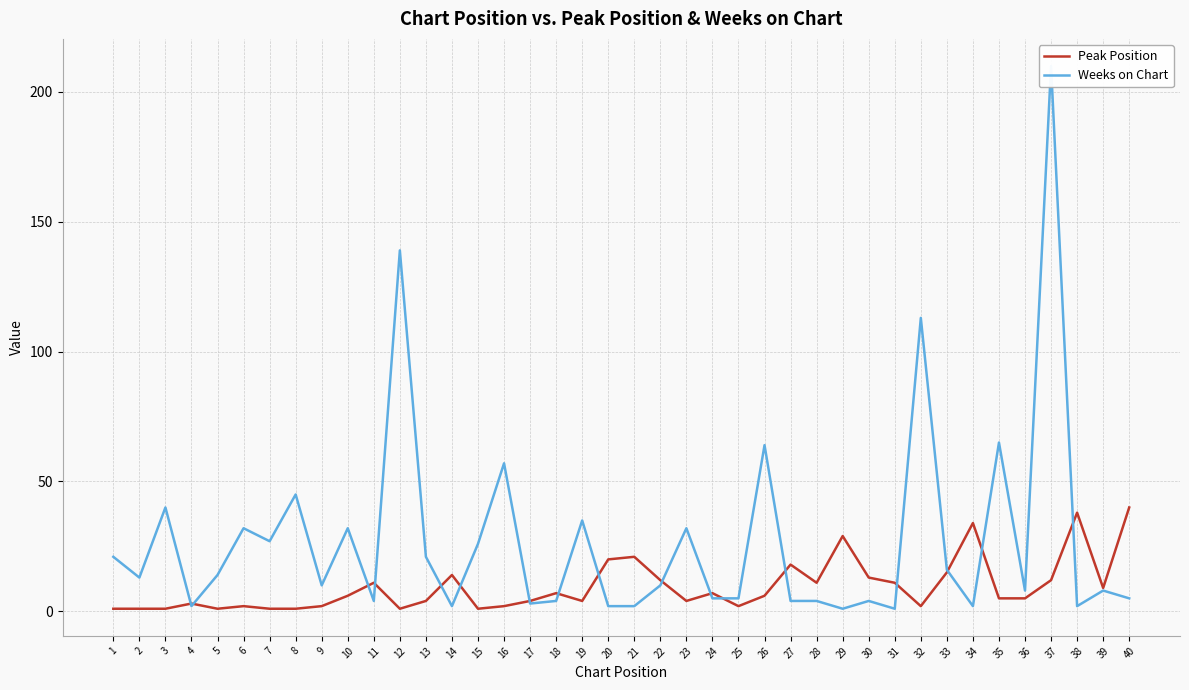

At which category does Weeks on Chart reach its first local peak?

3